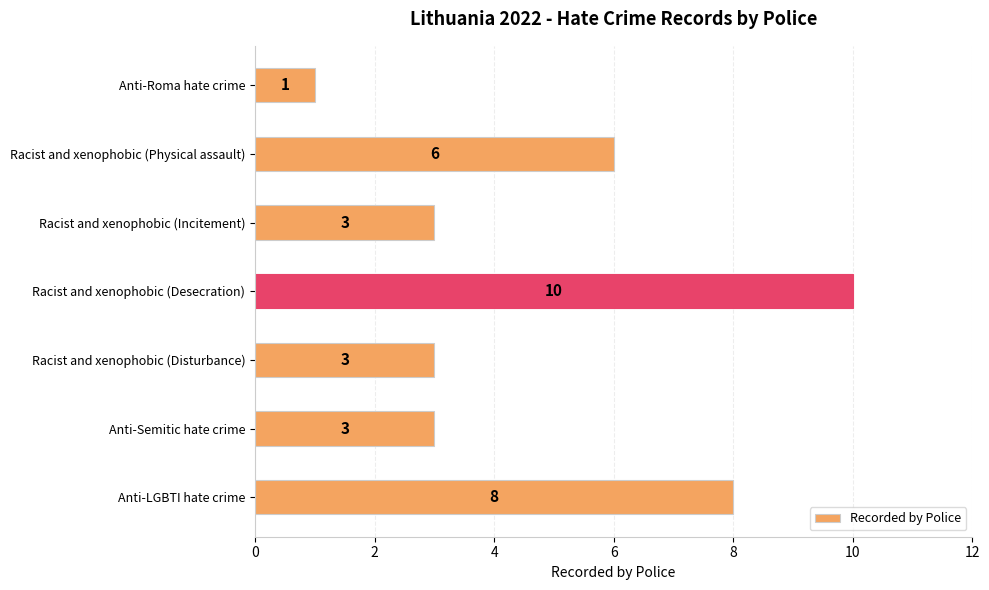

The value at Anti-Semitic hate crime is 2. True or false?

False